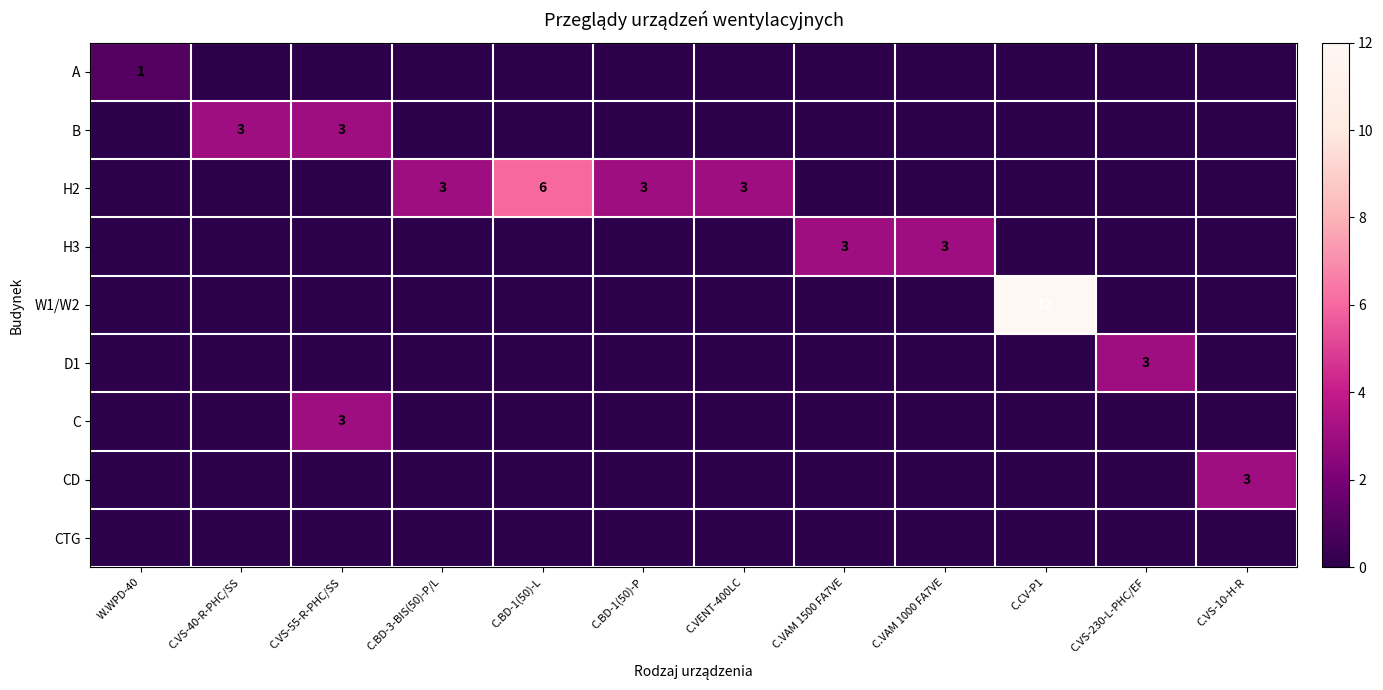

How many data points in C are above 0?

1